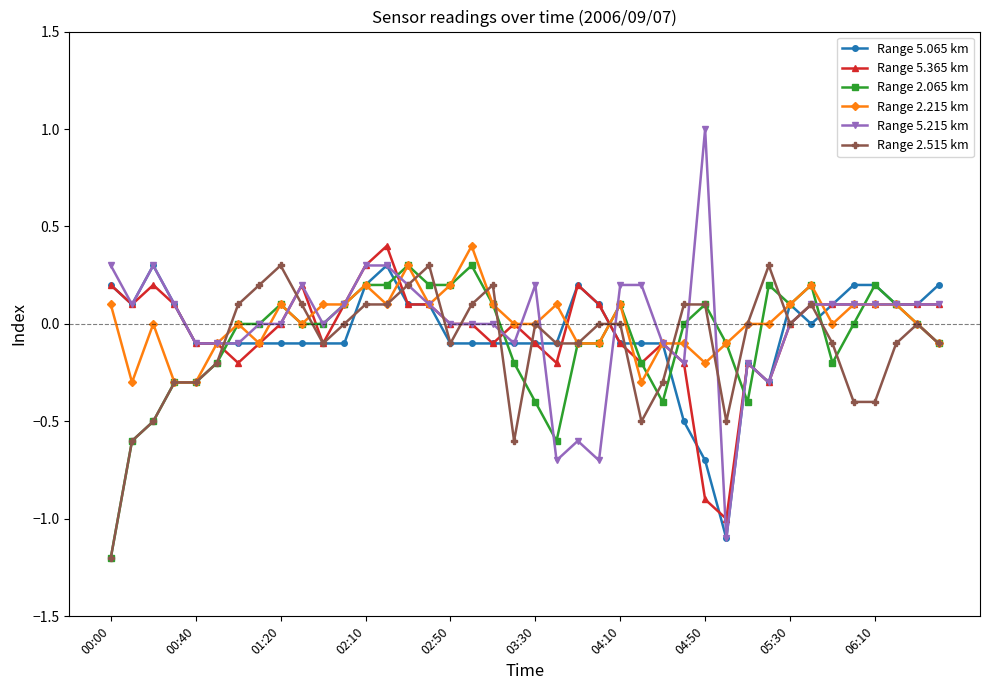

What is the highest value of the Range 5.065 km series?

0.3